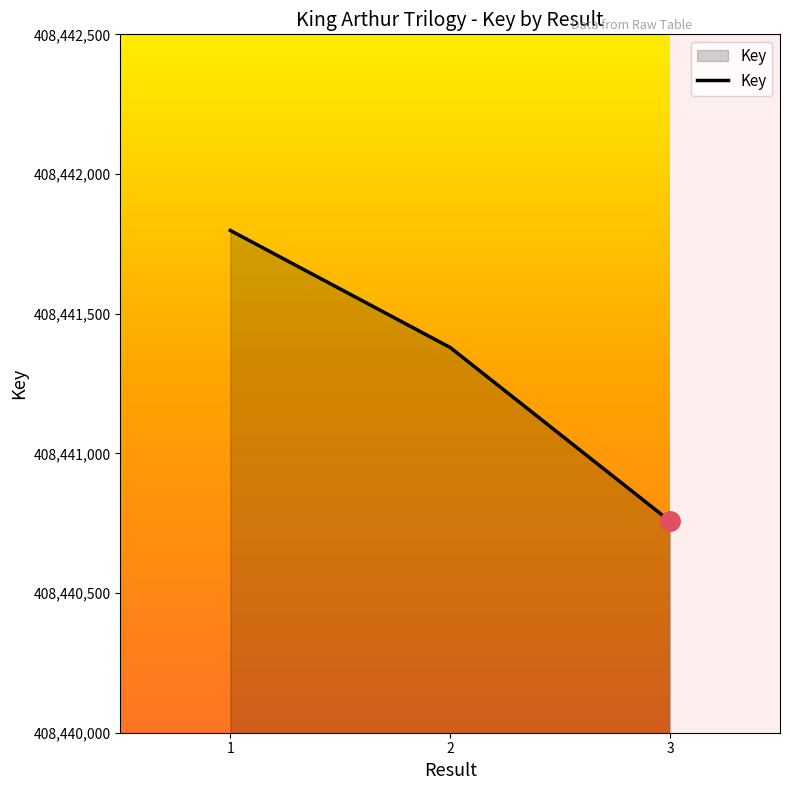

Reading right to left, what are all the values shown in this chart?

3=408440757	2=408441379	1=408441798